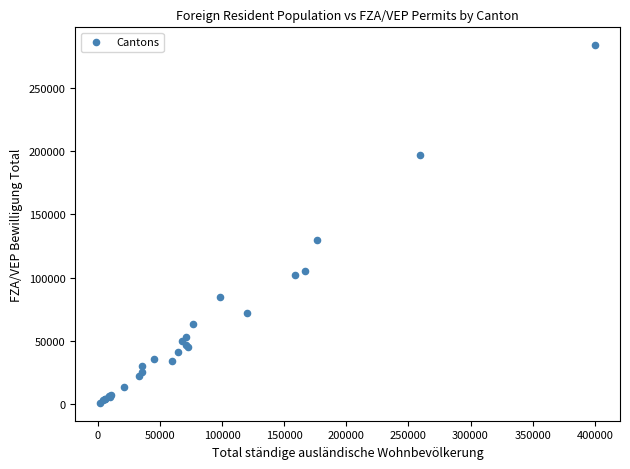

What Y value in the scatter plot is closest to 142305?

129806